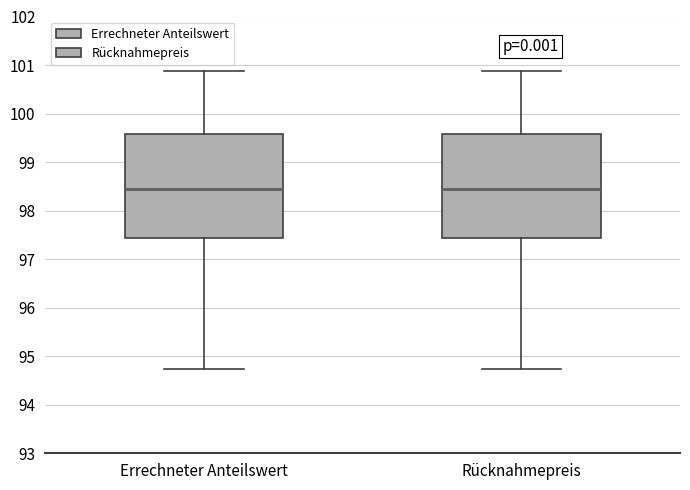

Reading left to right, transcribe this box plot: for each box, give where its median line is, the range the box spans, and where its two whiskers end, as read against the y-axis. The values are not printed on the chart, so give them approximately, as read against the axis.

Errechneter Anteilswert: median 98.4, box 97.4 to 99.6, whiskers 94.7 to 100.9
Rücknahmepreis: median 98.4, box 97.4 to 99.6, whiskers 94.7 to 100.9